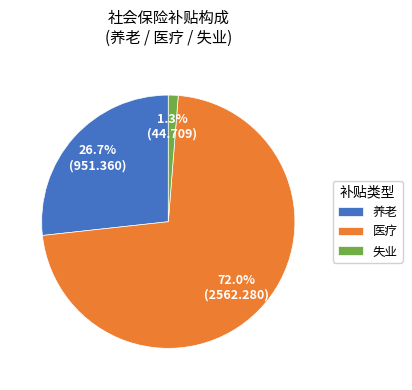

Which category has the smallest portion of the pie?

失业